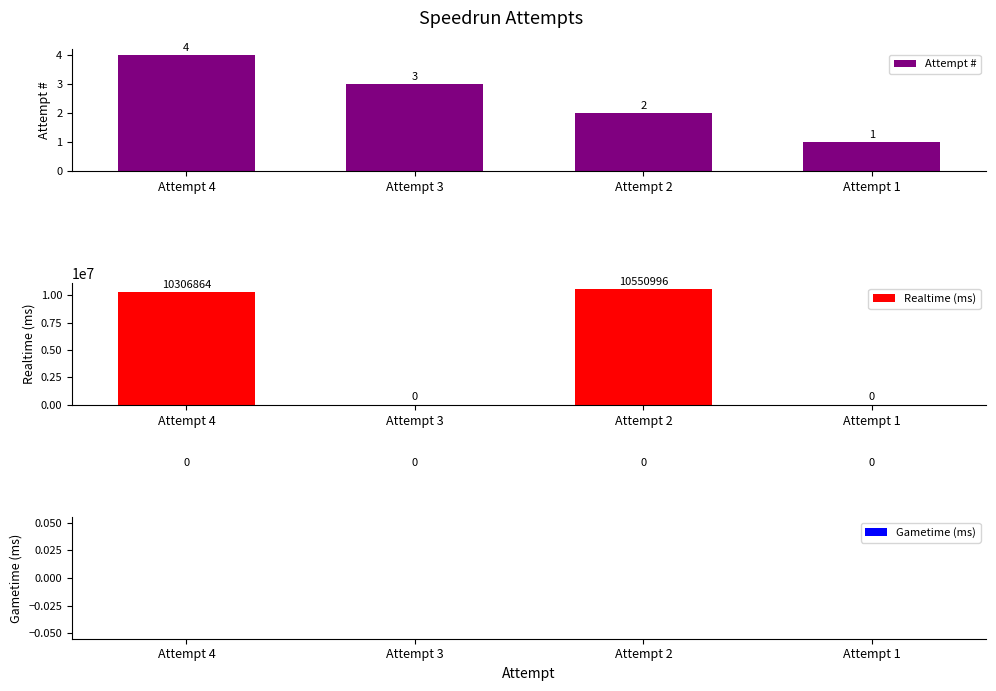

How many positive values does the Realtime (ms) series have?

2